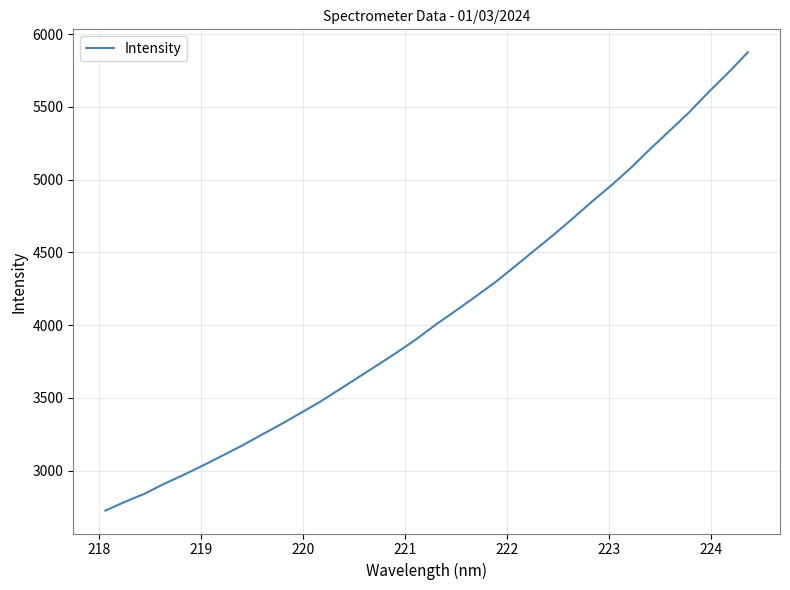

What is the minimum value shown in the chart?

2725.1